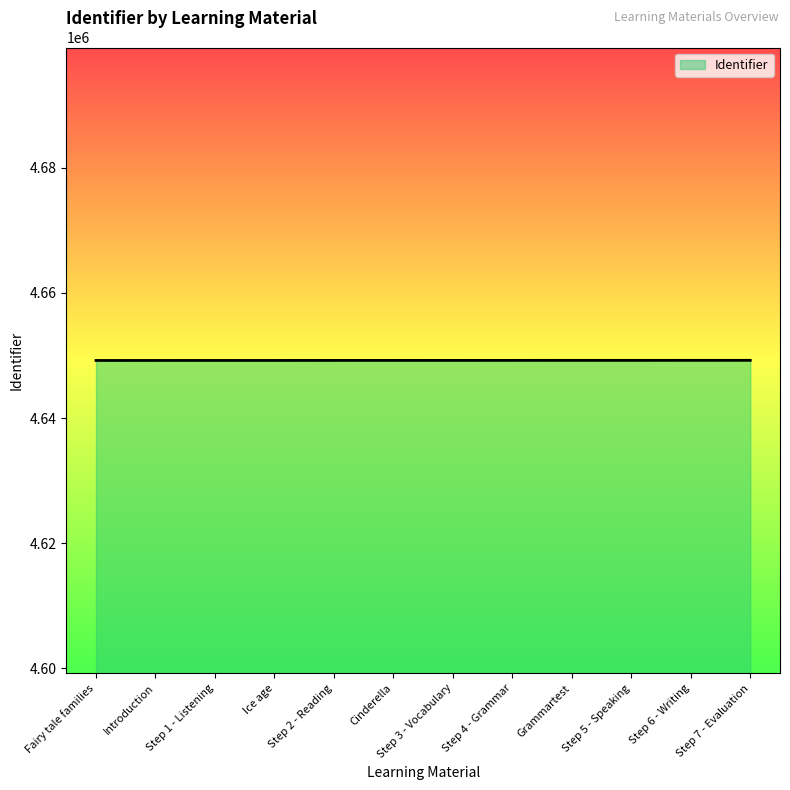

The value at Cinderella is 4649214. True or false?

True